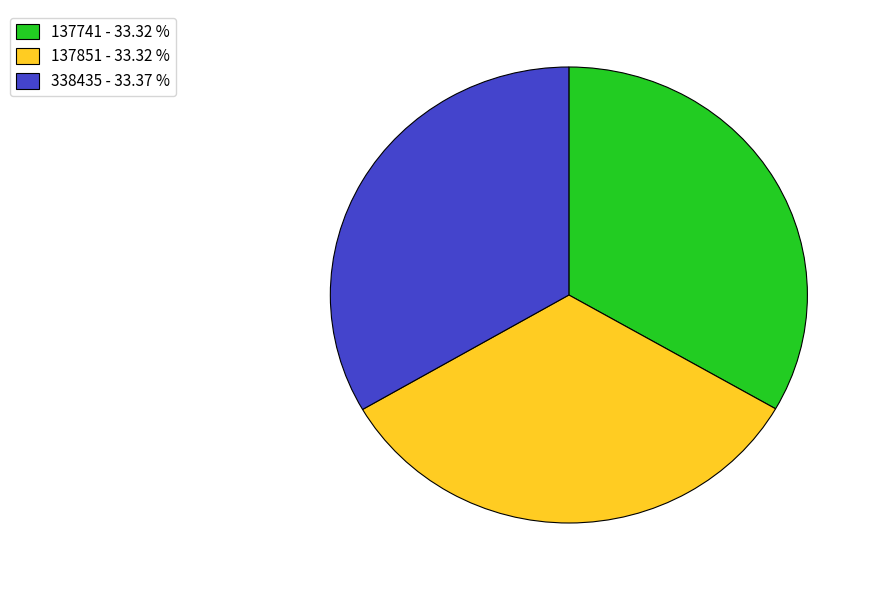

What is the ratio of the value at 338435 - 33.37 % to the value at 137851 - 33.32 %?

1.0